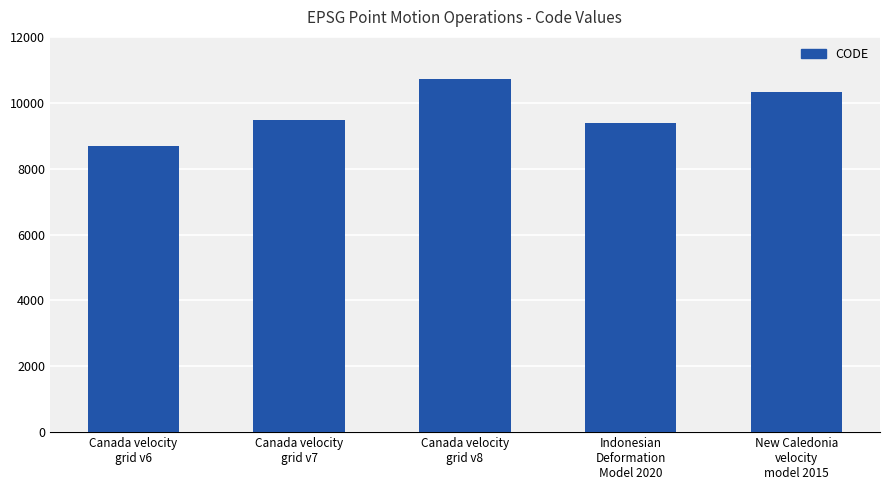

What is the sum of all values?

48564